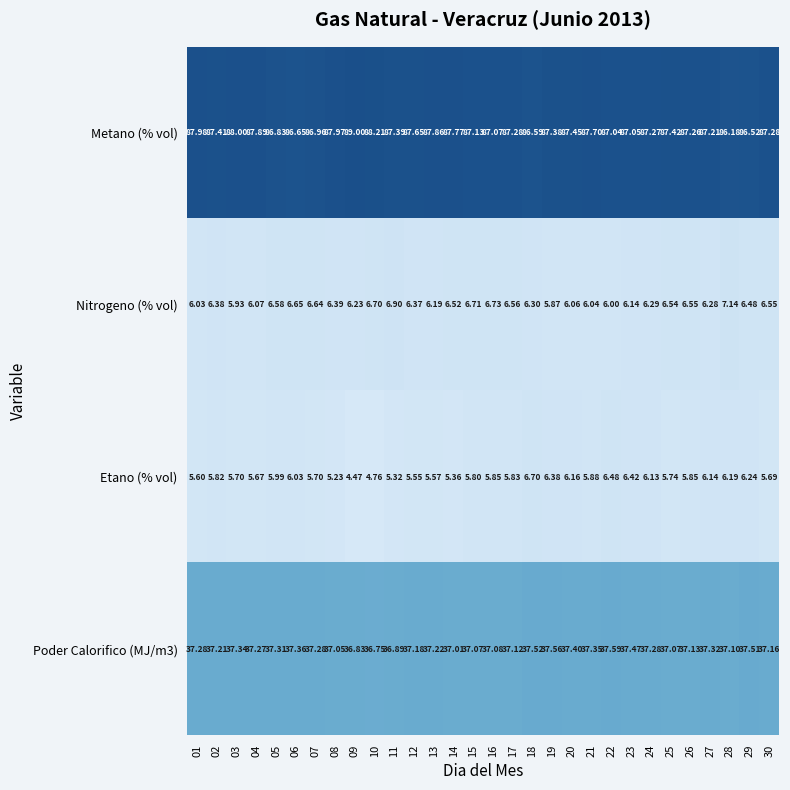

Which series changed the most between 05 and 12?

Metano (% vol)